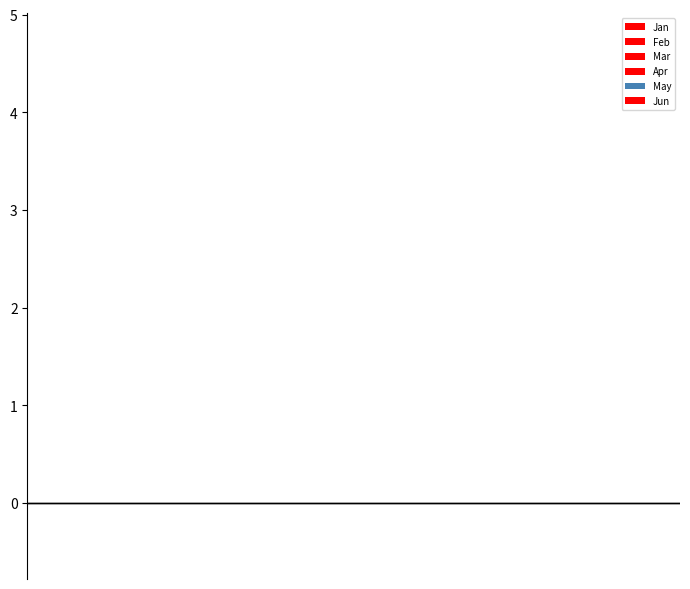

Count the number of data series in this chart.

6